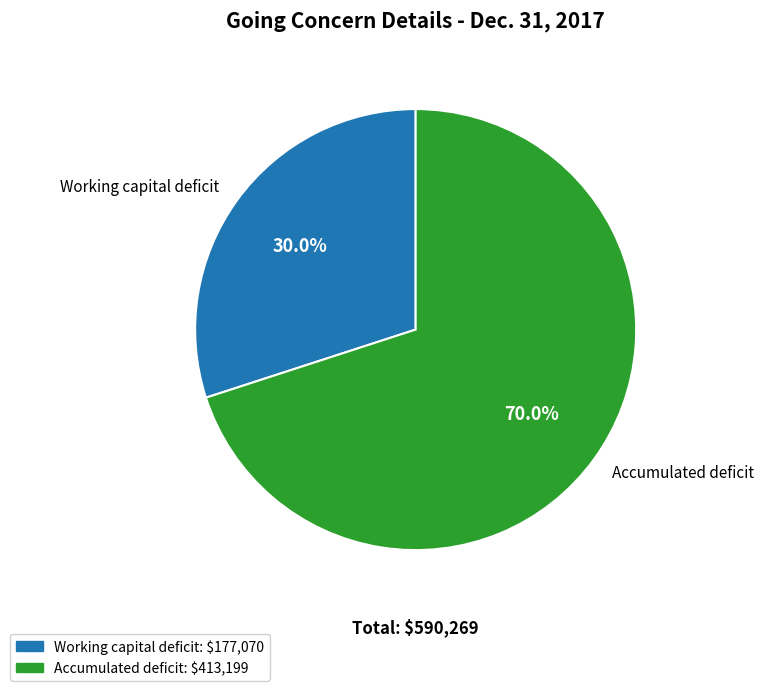

What is the smallest slice in the pie chart?

Working capital deficit